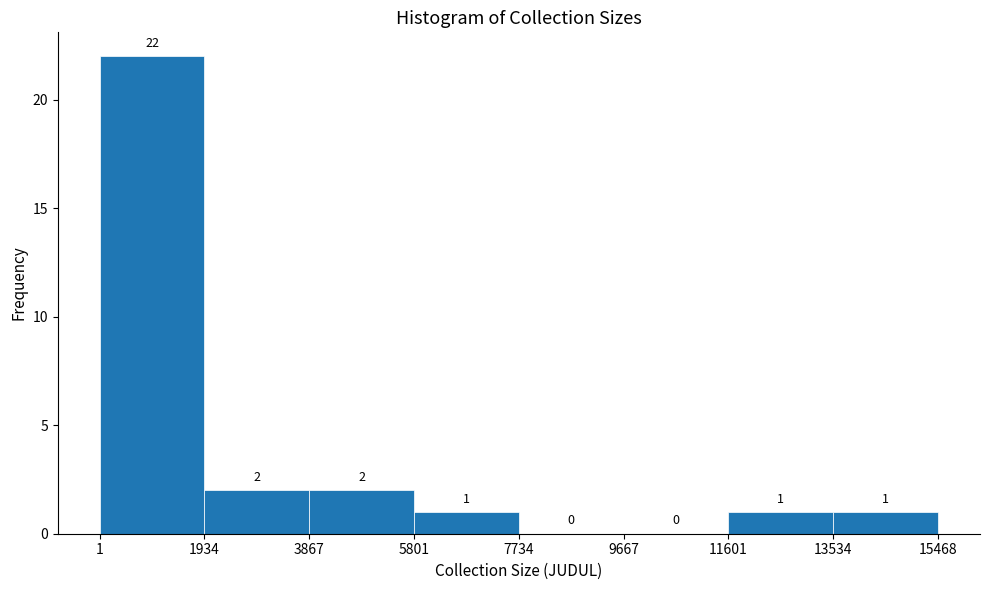

Reading left to right, transcribe this chart: for each bar, give the range it covers on the x-axis and its height.

1 to 1934: 22
1934 to 3867: 2
3867 to 5801: 2
5801 to 7734: 1
7734 to 9667: 0
9667 to 11601: 0
11601 to 13534: 1
13534 to 15468: 1